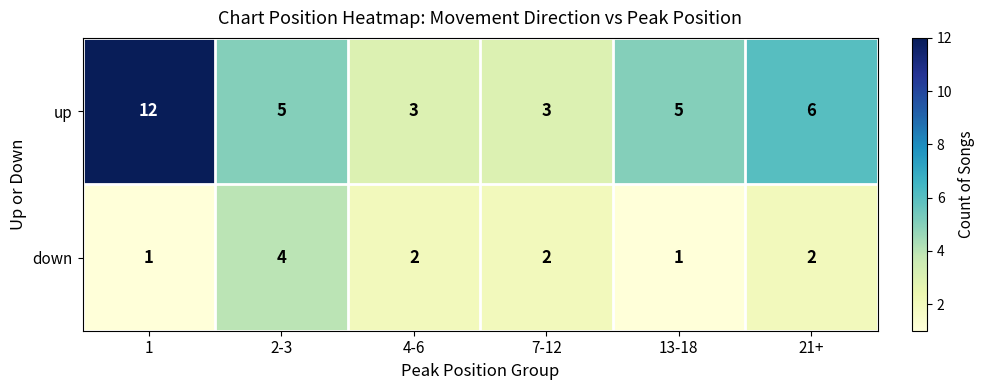

Where does the down series first go above 2?

2-3